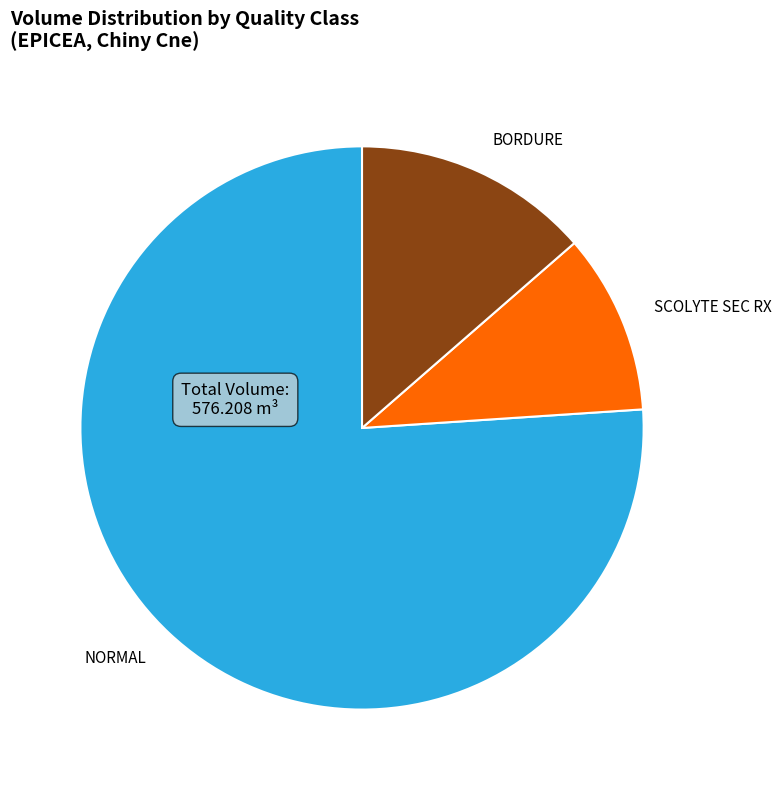

Which category has the smallest portion of the pie?

SCOLYTE SEC RX